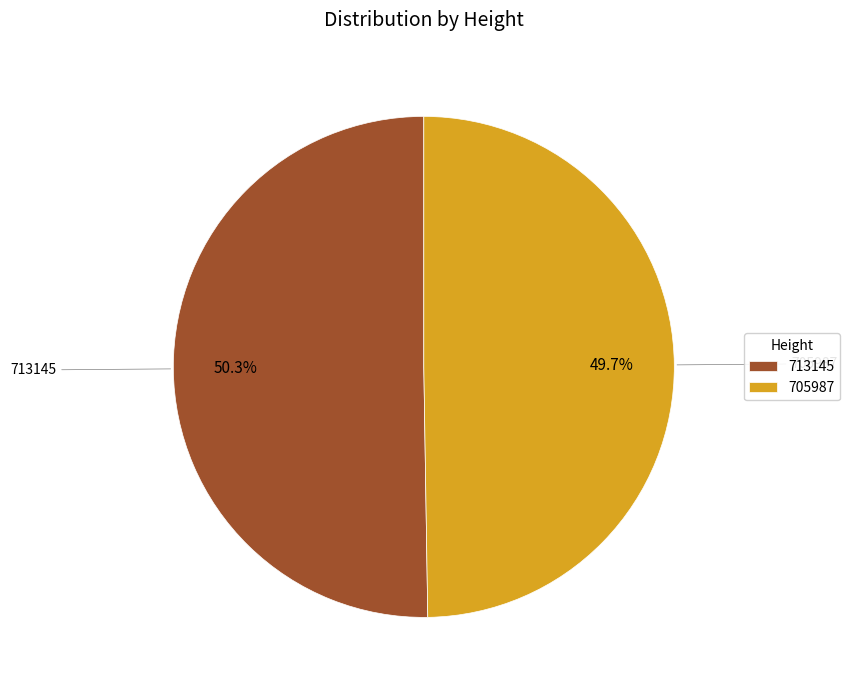

How many segments does this pie chart have?

2